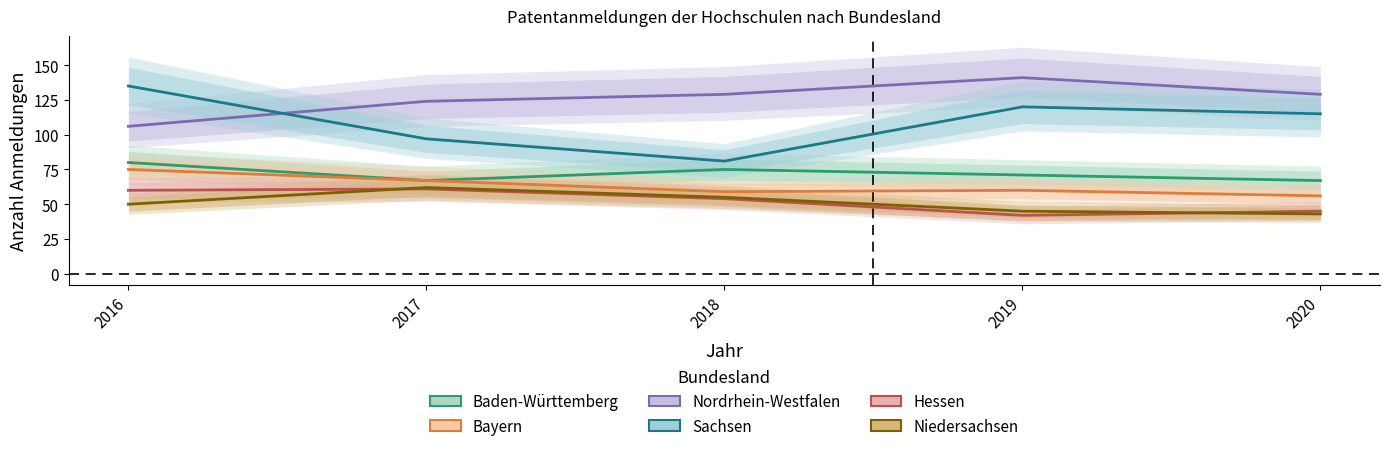

Which label corresponds to the largest value in the chart?

2019